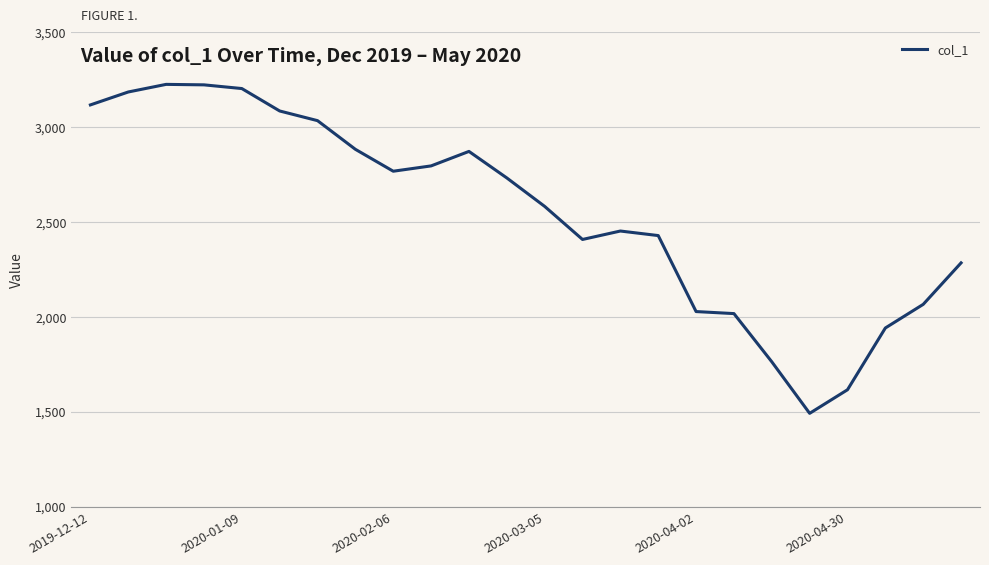

What is the maximum value shown in the chart?

3224.1